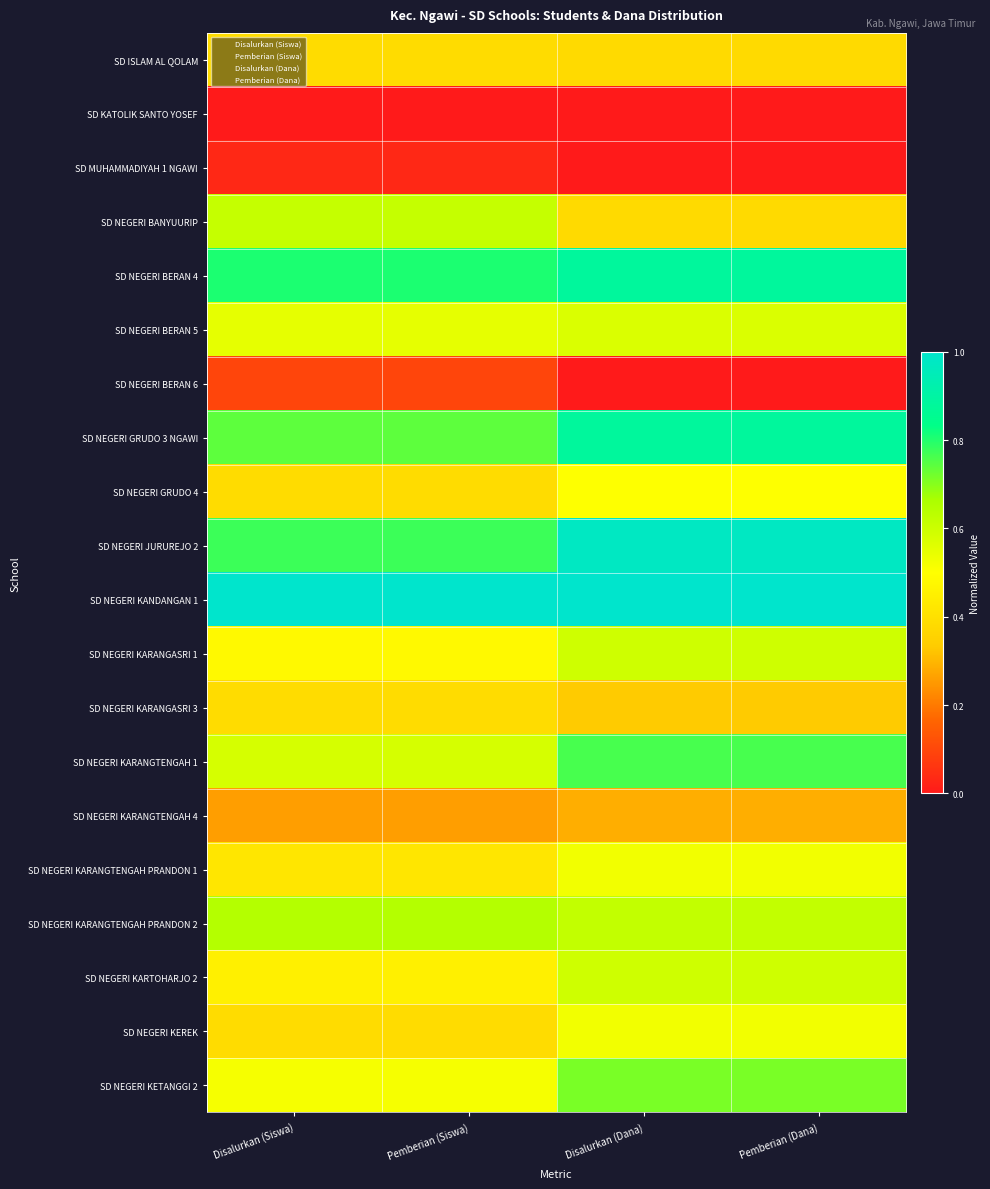

At how many categories does at least one series exceed 0?

4